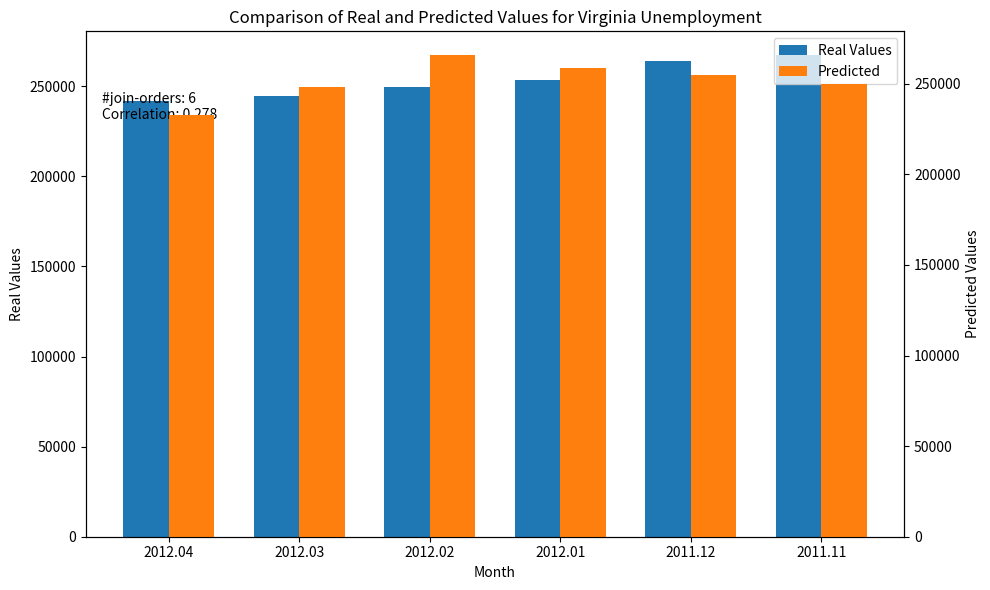

Which category has the highest value across all series?

2011.11